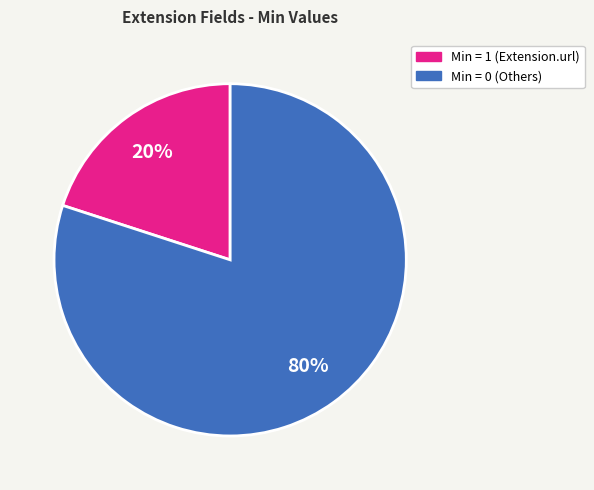

Is there a majority slice in this chart?

Yes